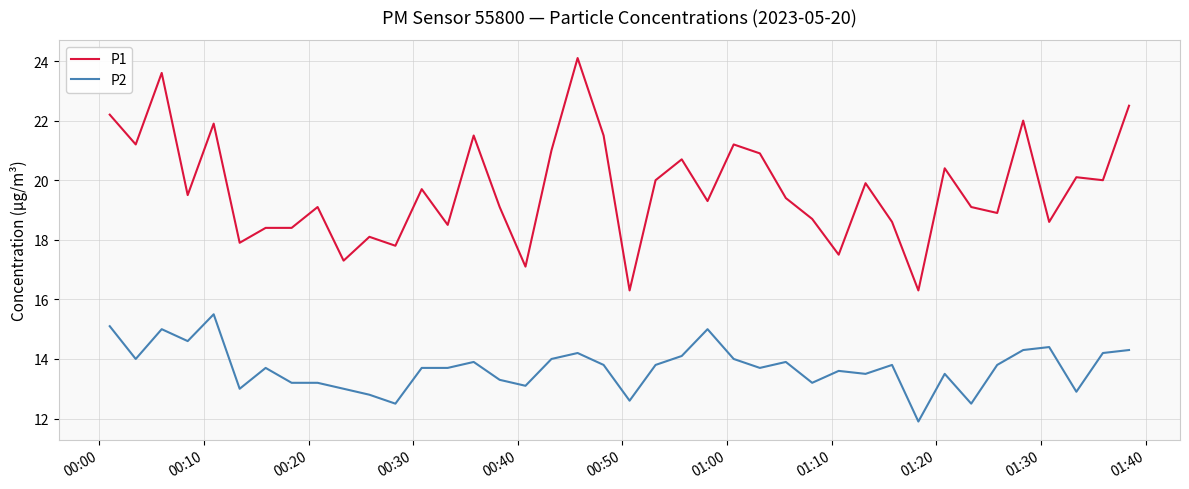

Reading right to left, extract all data points from this chart.

P1: 22.5	20.0	20.1	18.6	22.0	18.9	19.1	20.4	16.3	18.6	19.9	17.5	18.7	19.4	20.9	21.2	19.3	20.7	20.0	16.3	21.5	24.1	21.0	17.1	19.1	21.5	18.5	19.7	17.8	18.1	17.3	19.1	18.4	18.4	17.9	21.9	19.5	23.6	21.2	22.2
P2: 14.3	14.2	12.9	14.4	14.3	13.8	12.5	13.5	11.9	13.8	13.5	13.6	13.2	13.9	13.7	14.0	15.0	14.1	13.8	12.6	13.8	14.2	14.0	13.1	13.3	13.9	13.7	13.7	12.5	12.8	13.0	13.2	13.2	13.7	13.0	15.5	14.6	15.0	14.0	15.1